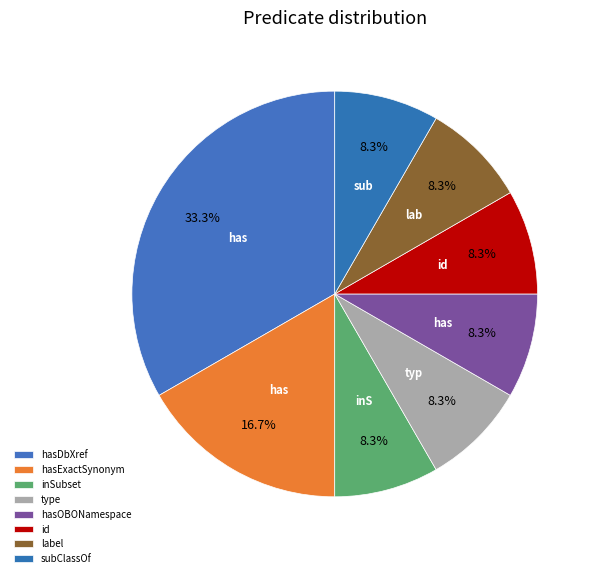

Which category has the biggest portion of the pie?

hasDbXref